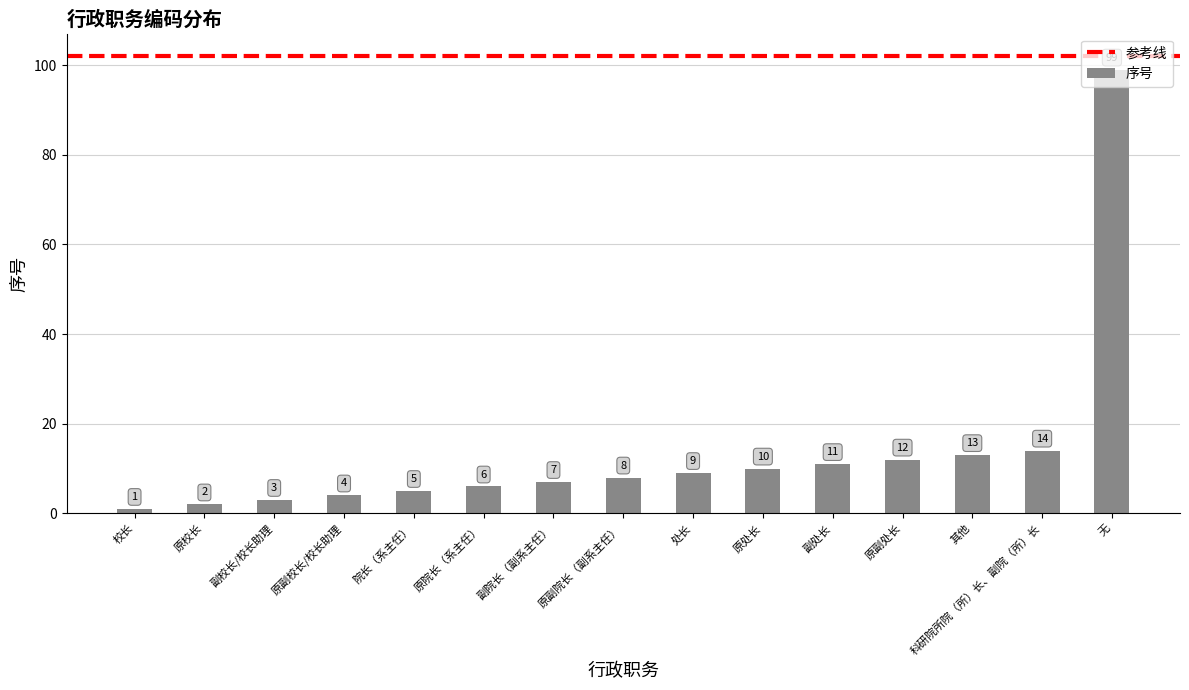

How many data points does each series have?

15